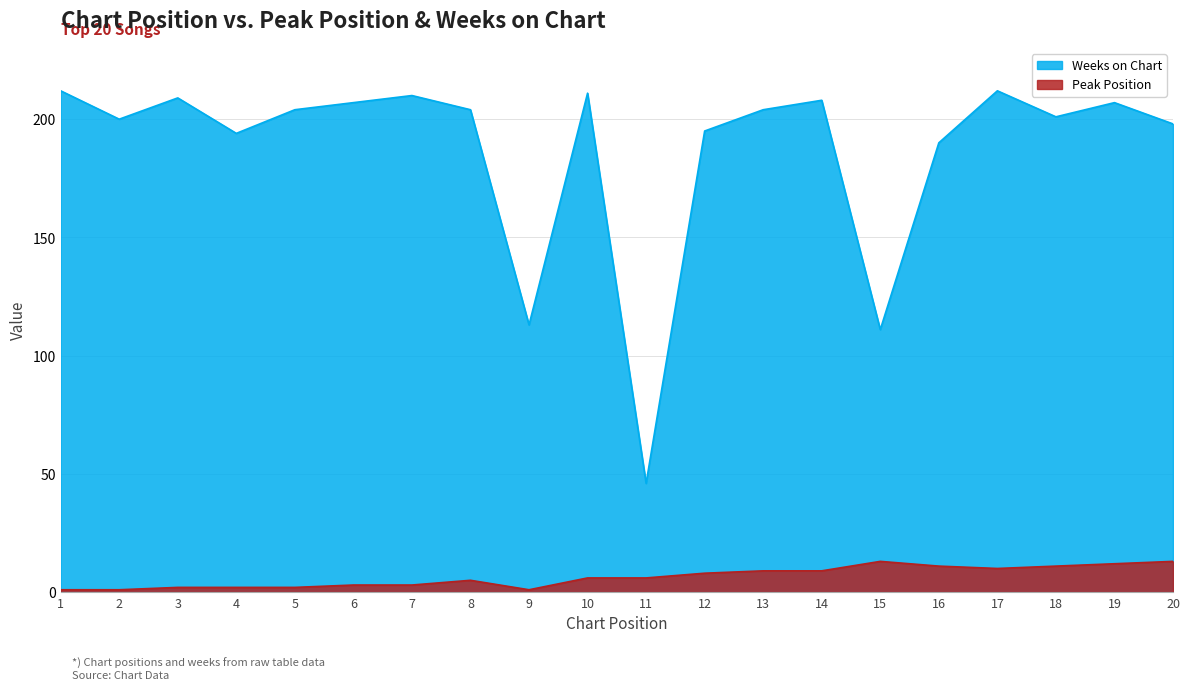

What are all the series names shown in the legend?

Weeks on Chart, Peak Position